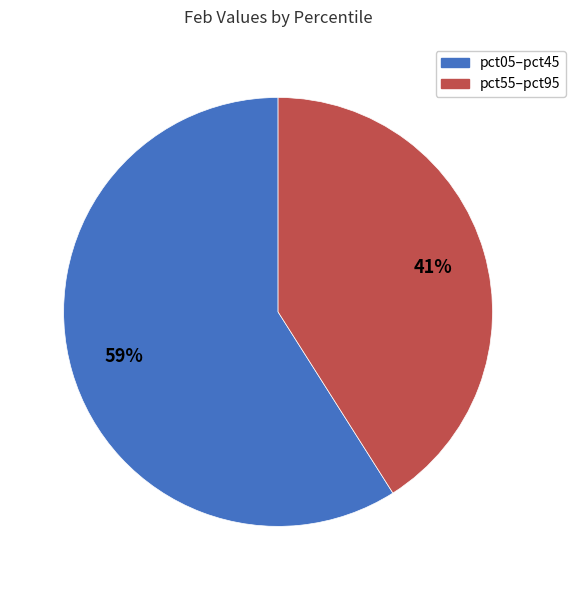

Is there a majority slice in this chart?

Yes